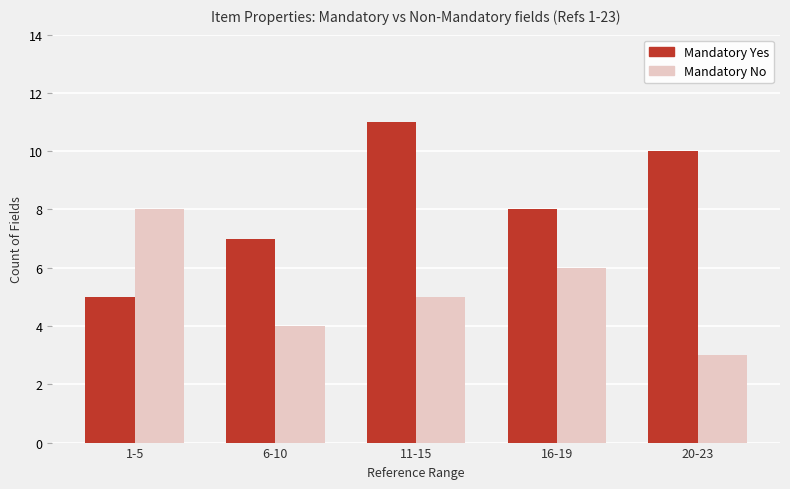

What value does the Mandatory No series have at 11-15?

5